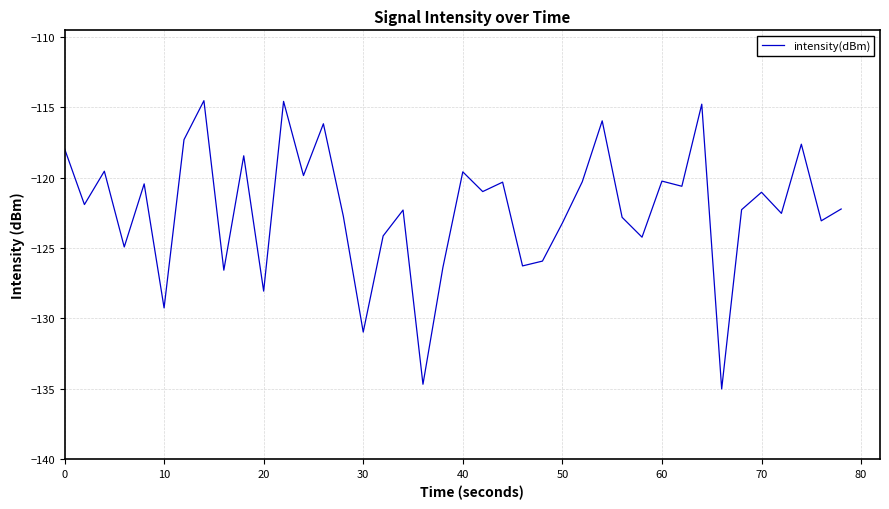

What is the maximum value shown in the chart?

-114.5